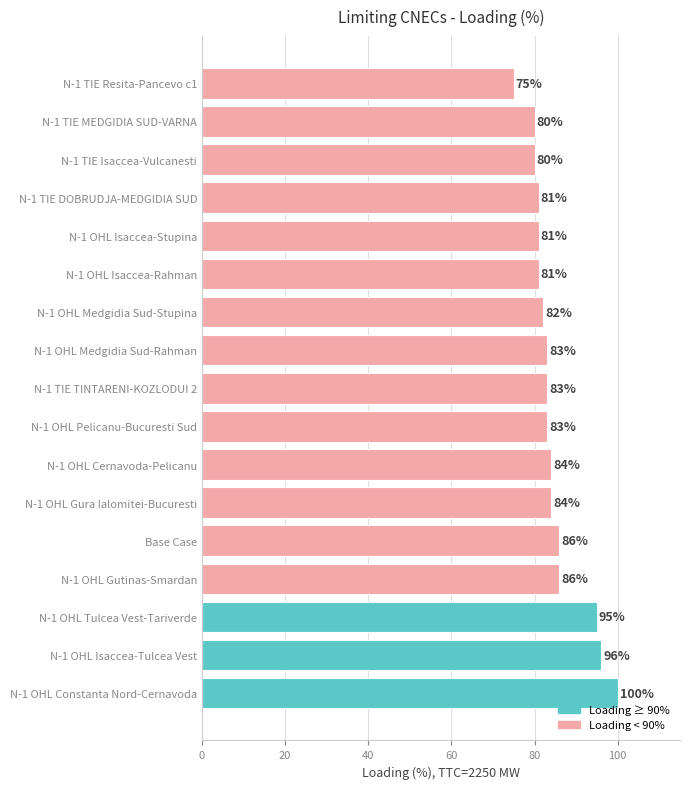

At which category does the chart reach its minimum across all series?

N-1 TIE Resita-Pancevo c1